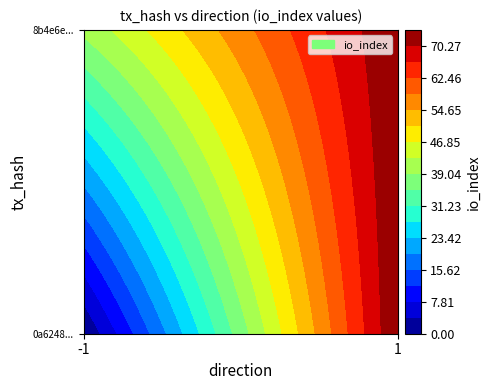

What value does the 8b4e6e0340c576f0e647d3fa5a23afe3ca835eb series have at -1?

40.0